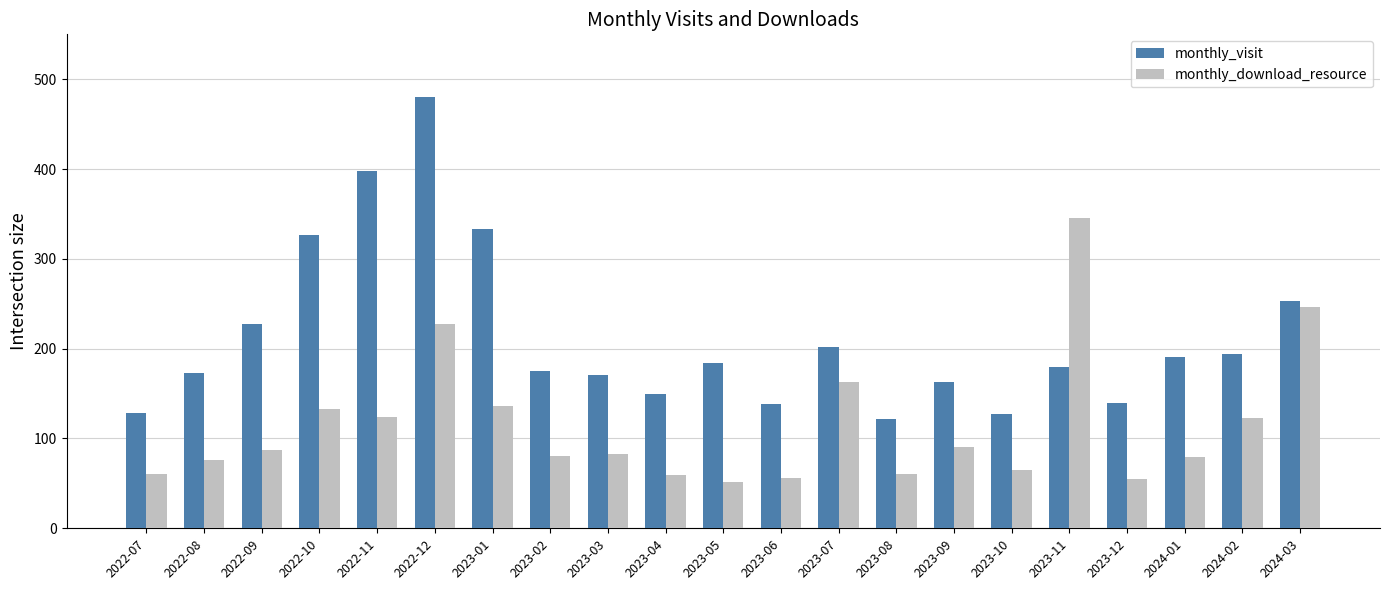

Rank the series at 2022-10 from lowest to highest value.

monthly_download_resource, monthly_visit